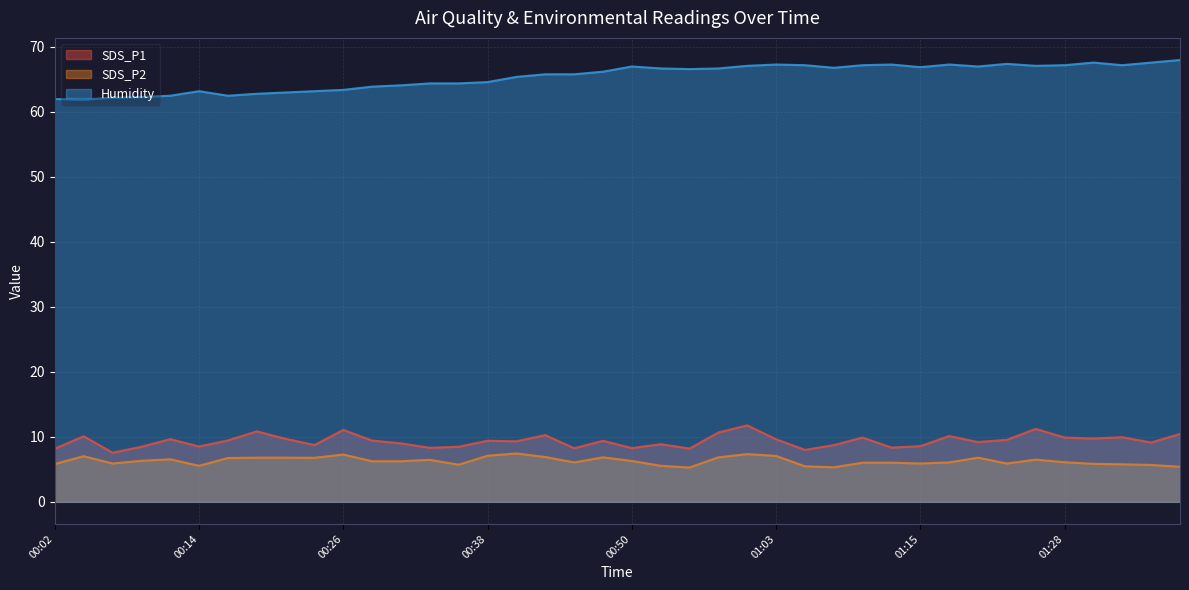

What is the maximum value shown in the chart?

68.0